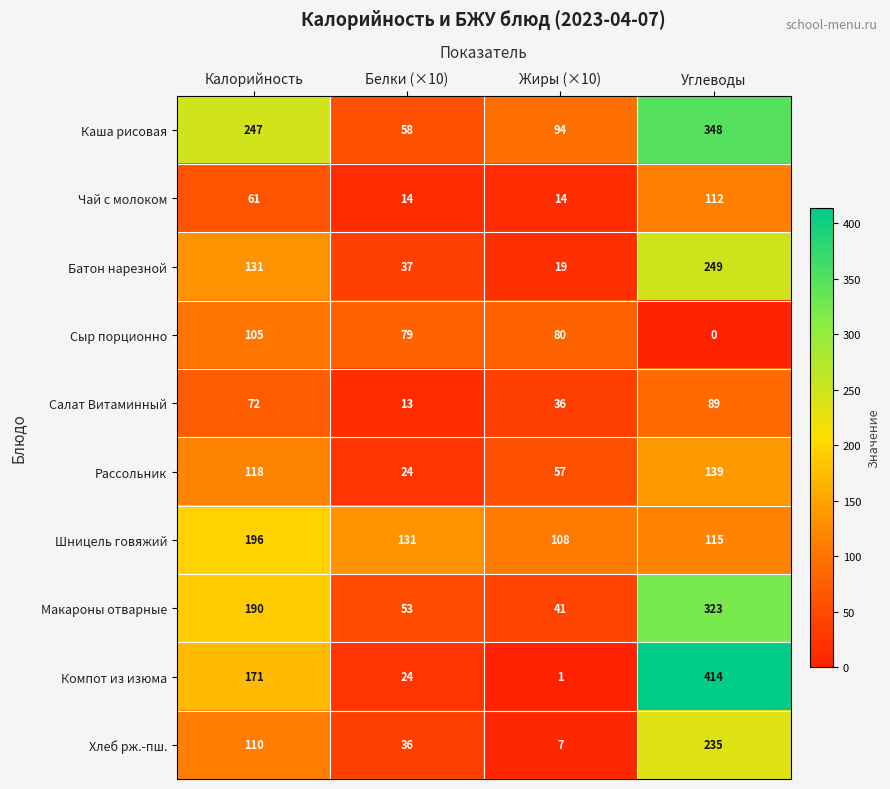

Is it true that Макароны отварные equals 183 at Углеводы?

False